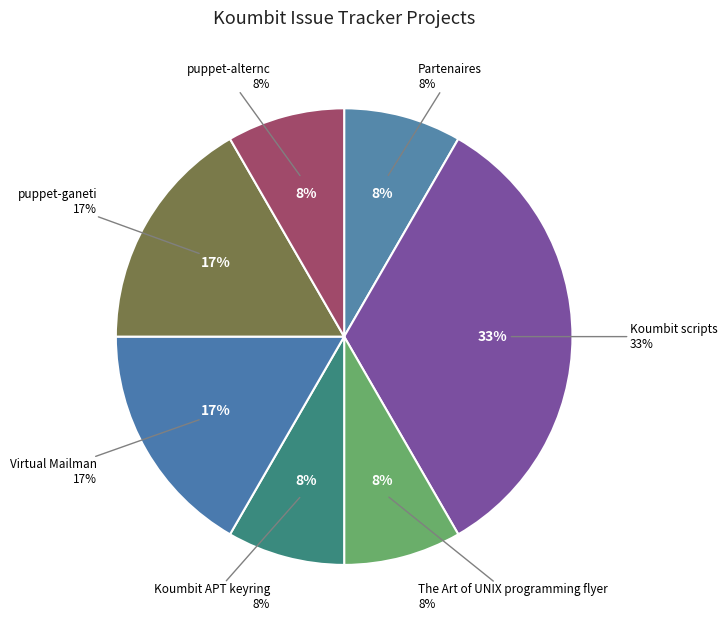

To the nearest percent, what is the average slice percentage?

14%